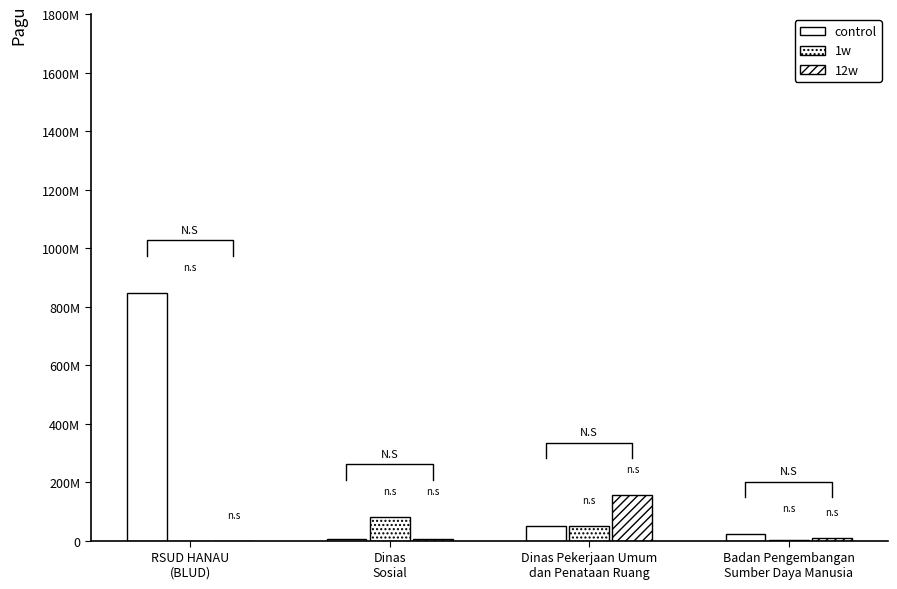

At how many categories does at least one series exceed 821897997?

1